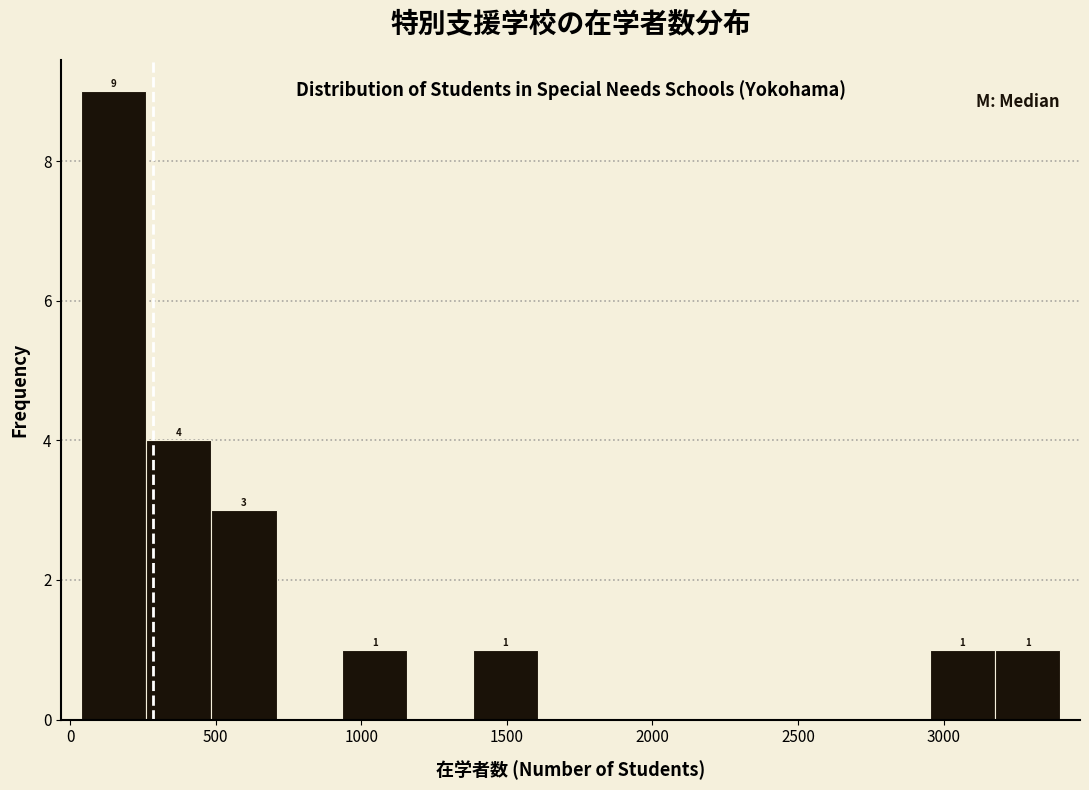

Over which range of the x-axis is the bar tallest?

50 to 250